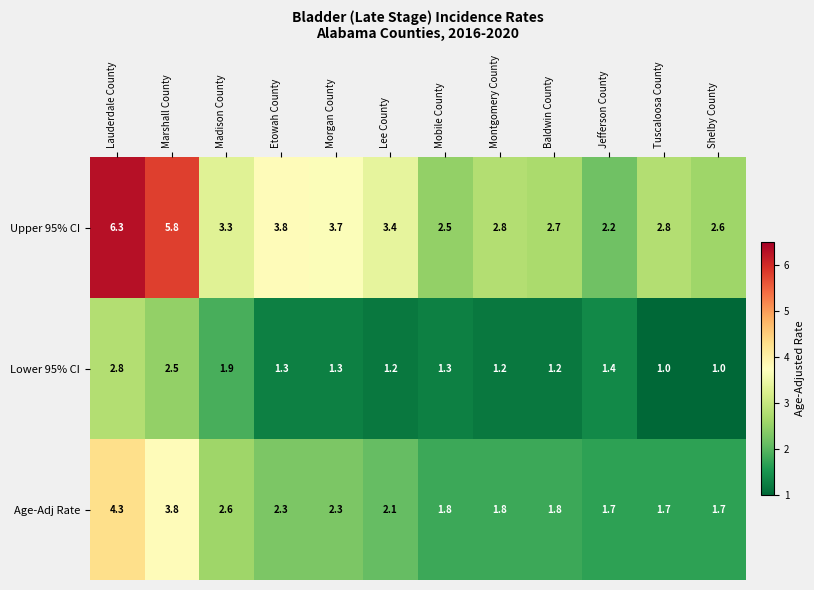

What is the spread (max minus min) of values at Marshall County?

3.3